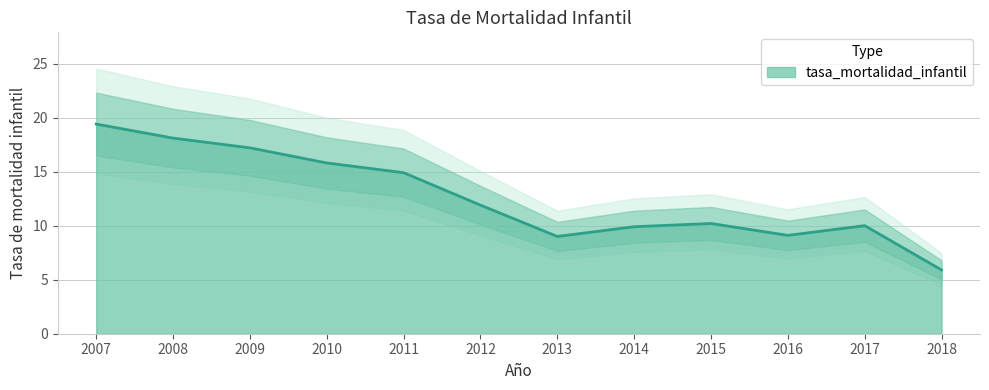

The value at 2014 is 9.9. True or false?

True